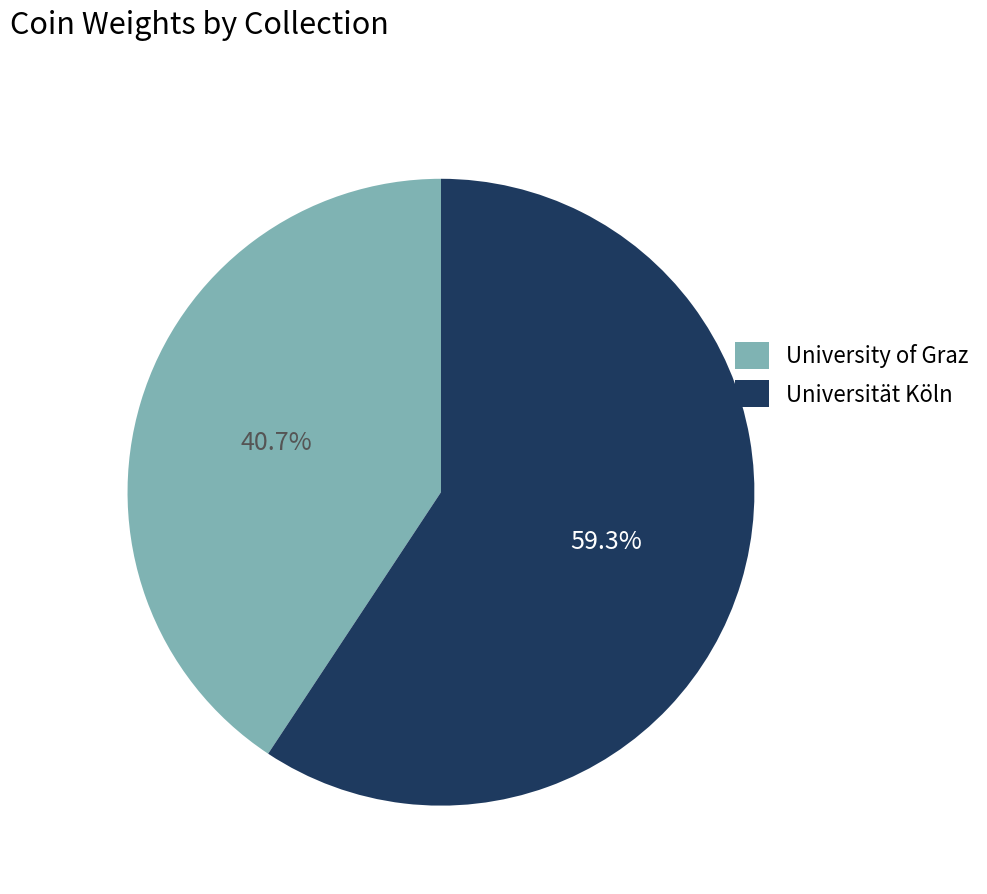

To the nearest percent, what is the difference between the Universität Köln and University of Graz slice percentages?

19%